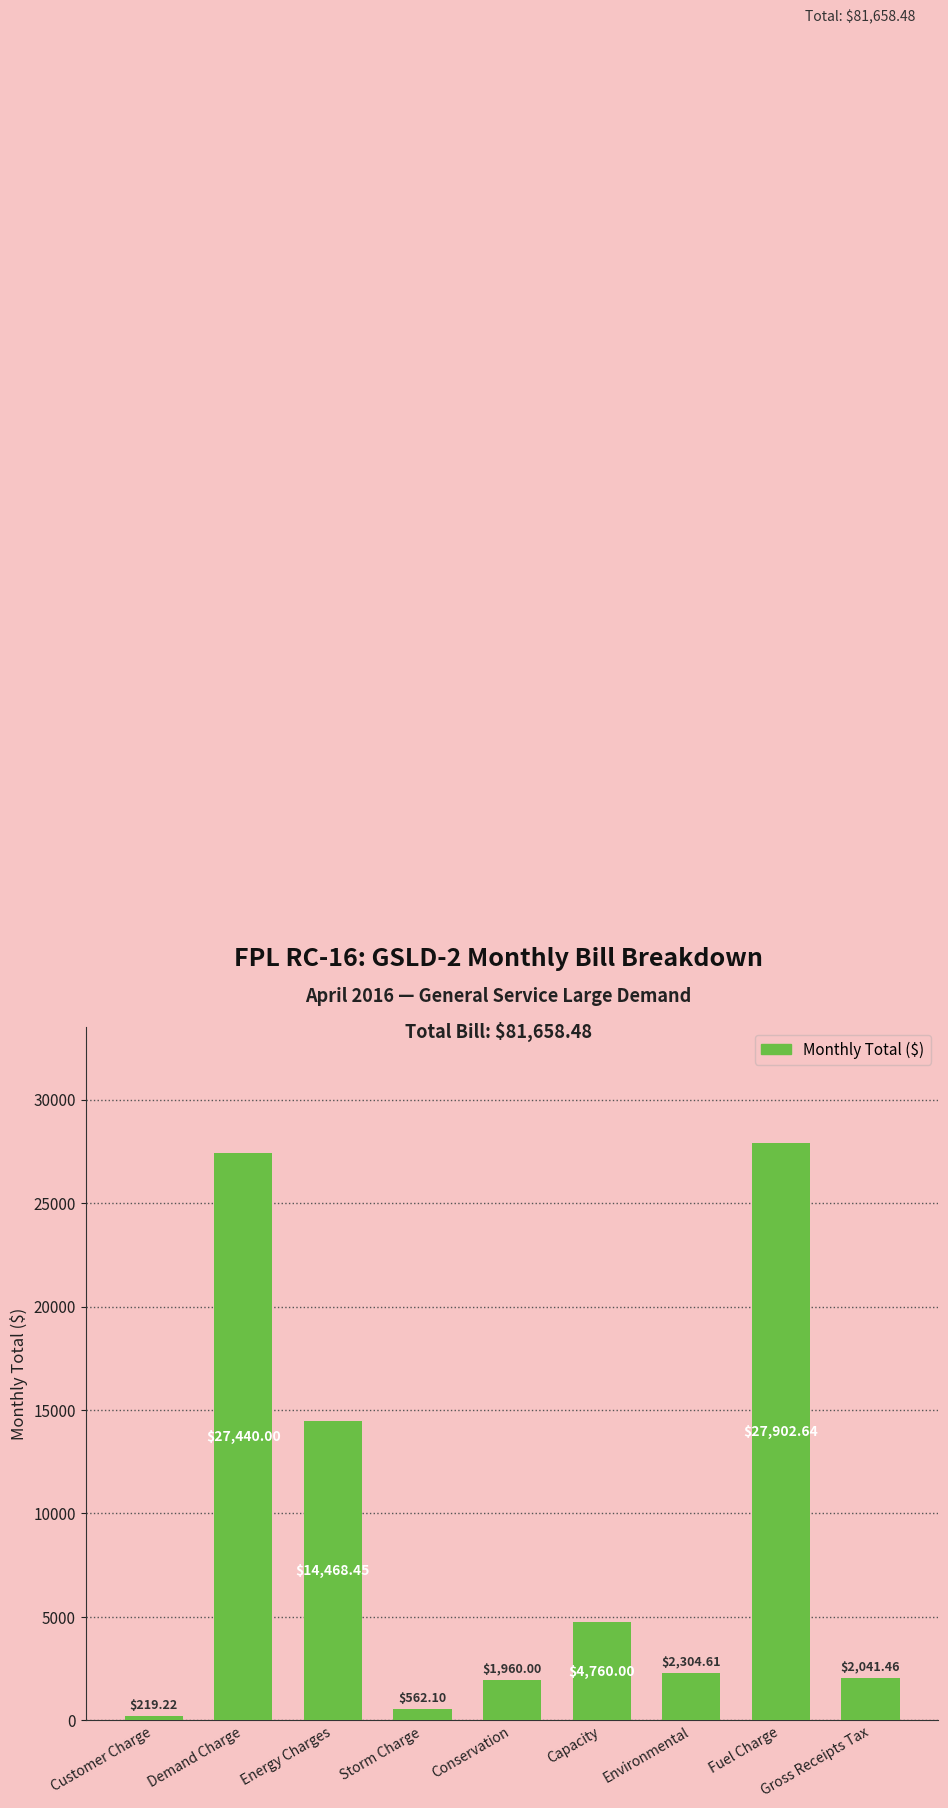

Which label corresponds to the largest value in the chart?

Fuel Charge